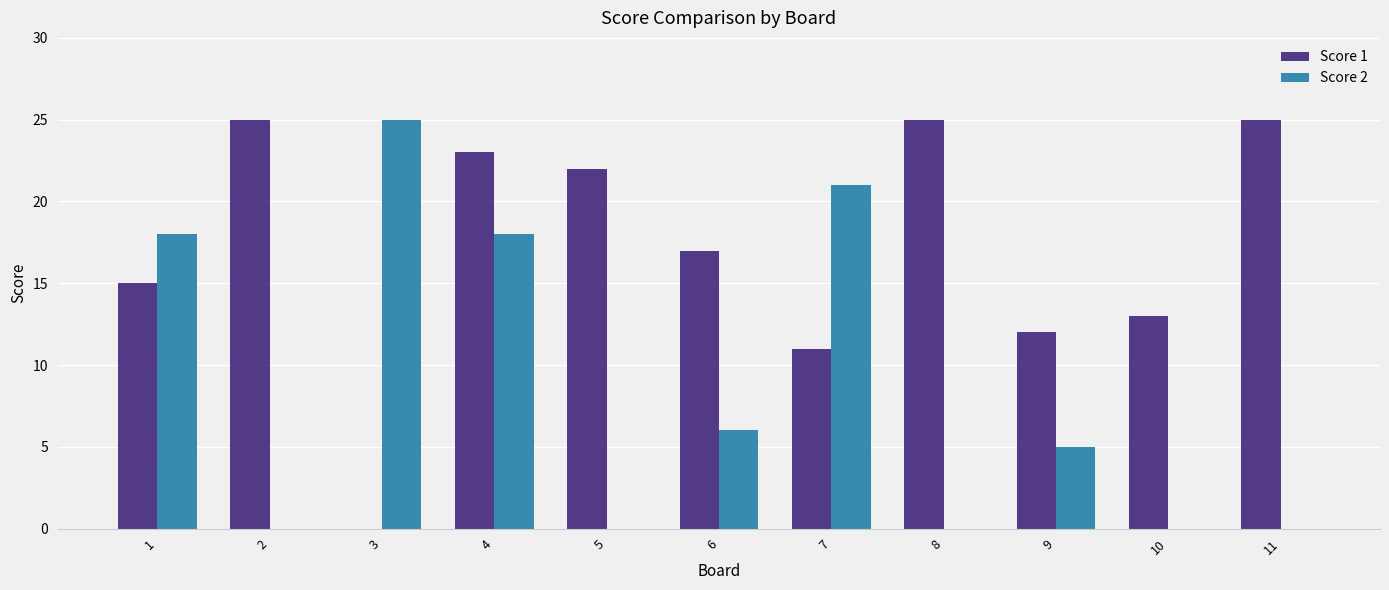

What is the sum of all Score 2 values?

93